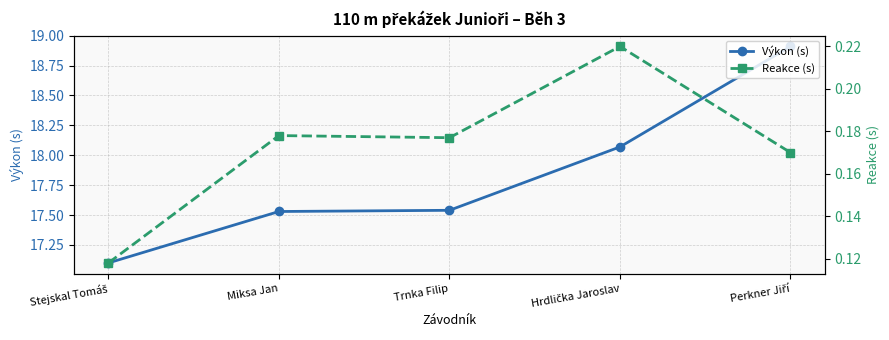

Reading right to left, extract all data points from this chart.

Výkon (s): Perkner Jiří=18.9	Hrdlička Jaroslav=18.1	Trnka Filip=17.5	Miksa Jan=17.5	Stejskal Tomáš=17.1
Reakce (s): Perkner Jiří=0.2	Hrdlička Jaroslav=0.2	Trnka Filip=0.2	Miksa Jan=0.2	Stejskal Tomáš=0.1